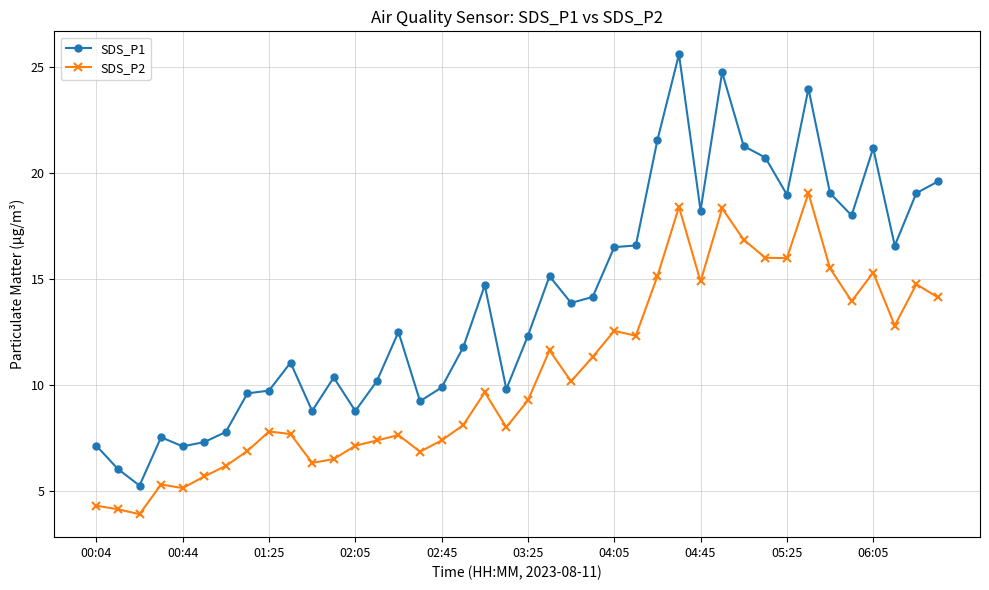

In SDS_P1, how many points are higher than both neighbors (excluding endpoints)?

10